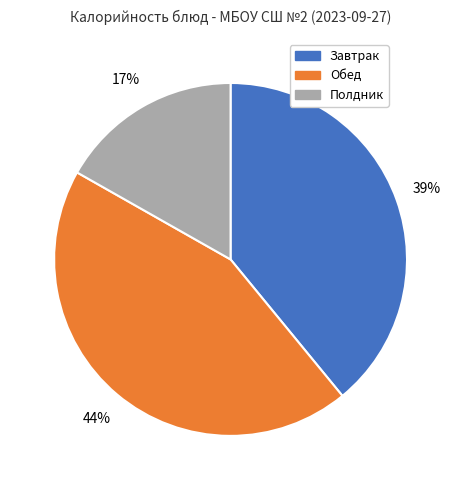

To the nearest percent, what is the difference between the largest and smallest slice percentages?

27%